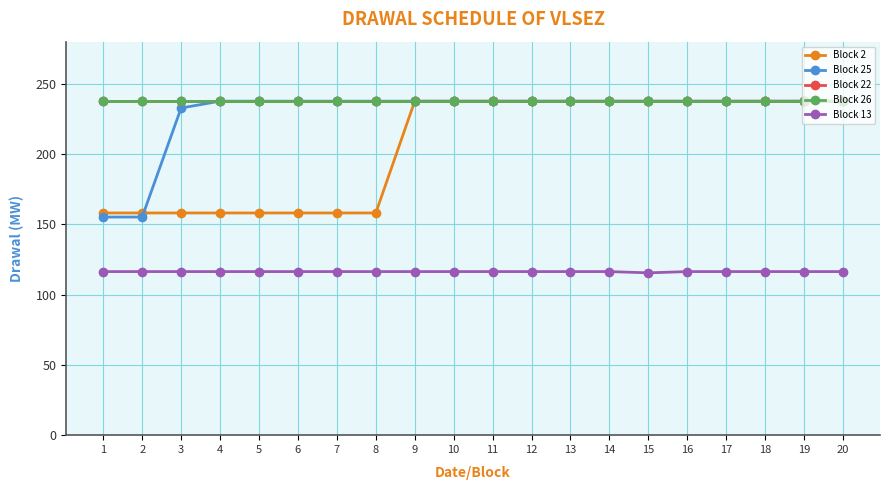

At how many categories does at least one series exceed 161?

20